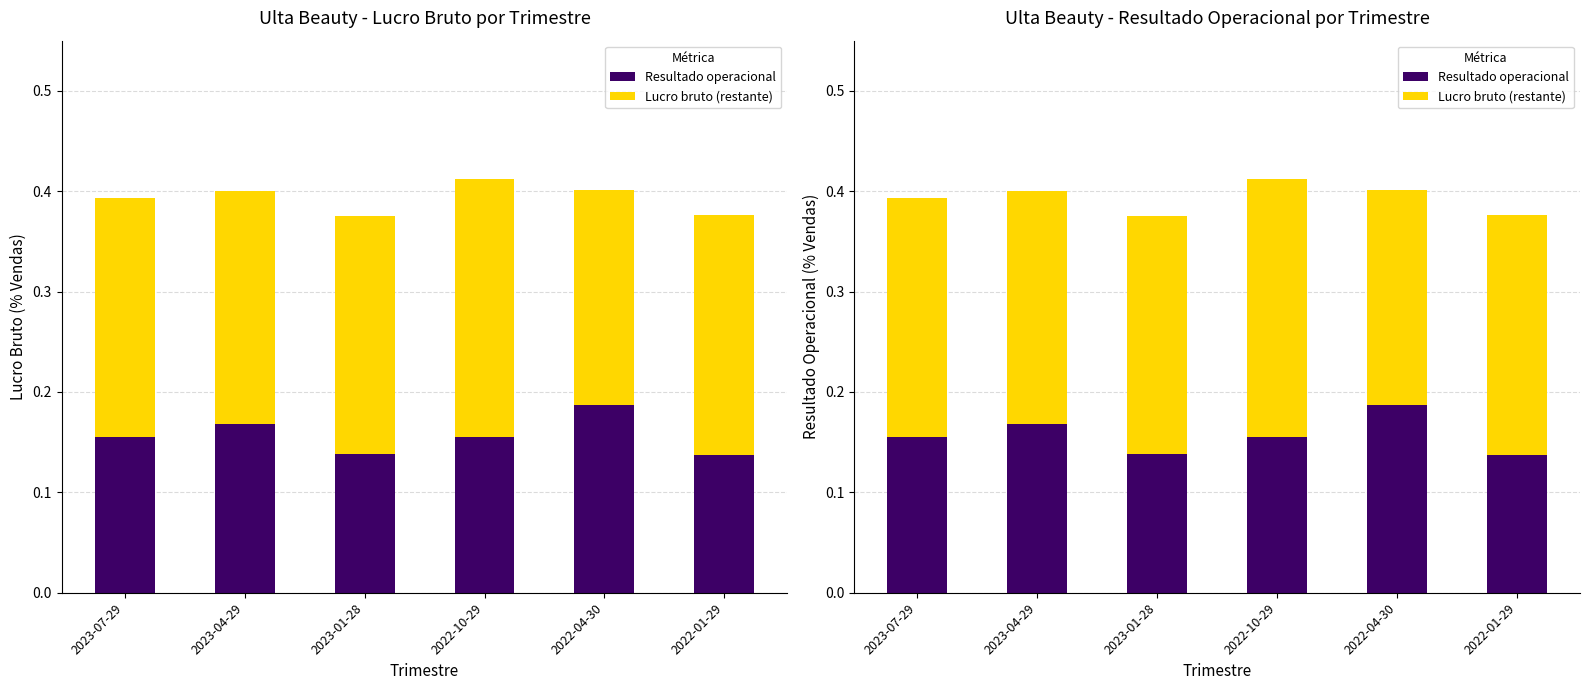

Which series changed the most between 2023-07-29 and 2022-10-29?

Lucro bruto (restante)